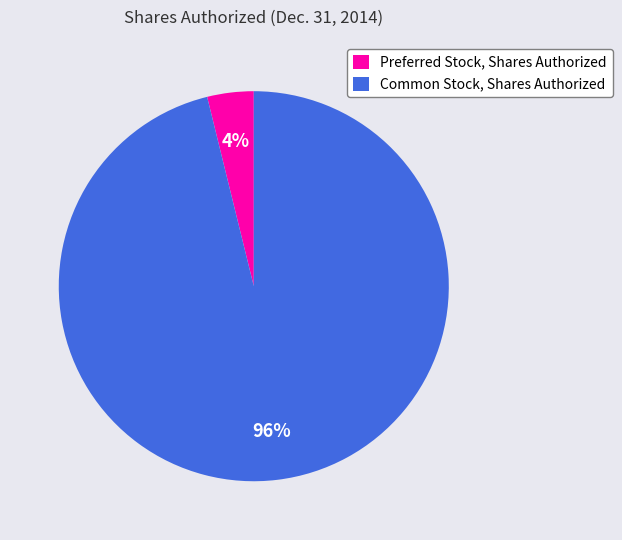

What percentage is the Preferred Stock, Shares Authorized slice, to the nearest percent?

4%